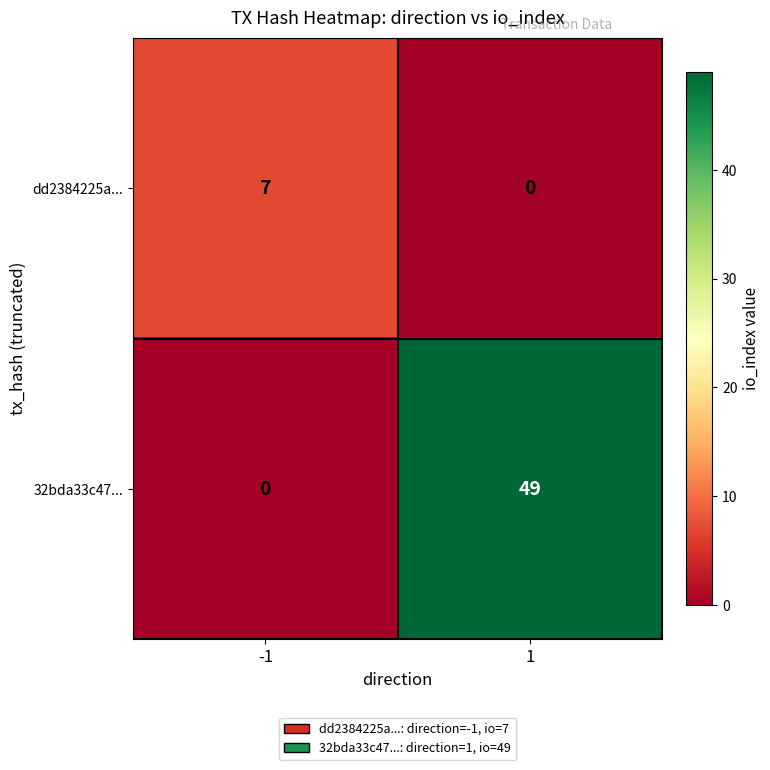

Read the dd2384225a... value at -1.

7